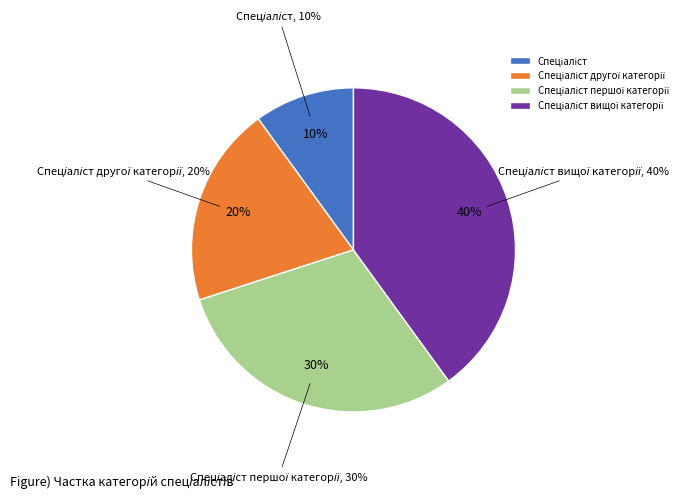

Which category has the biggest portion of the pie?

Спеціаліст вищої категорії